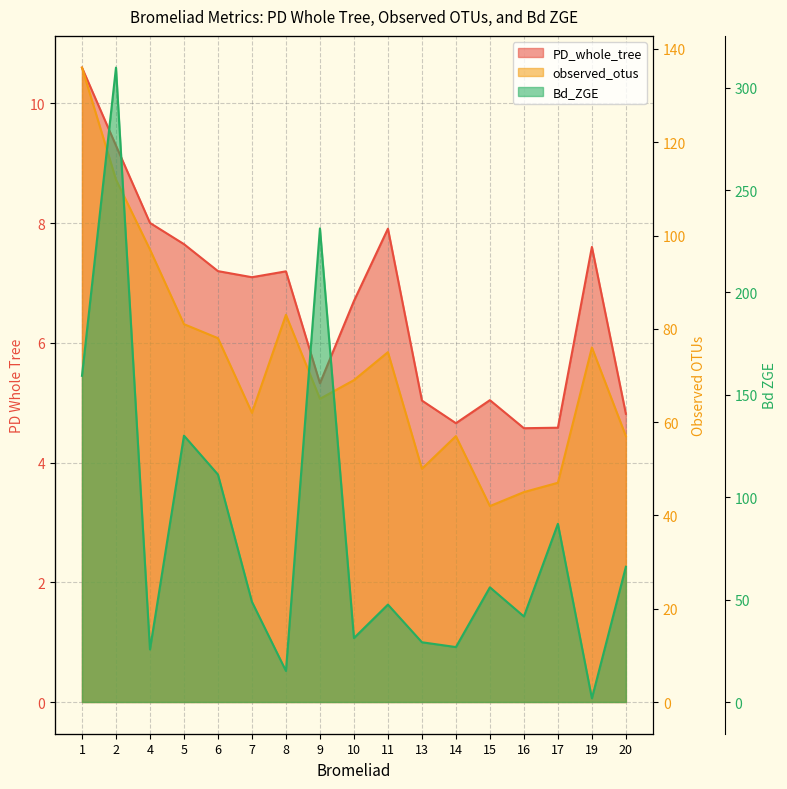

True or false: PD_whole_tree and Bd_ZGE cross at least once.

True